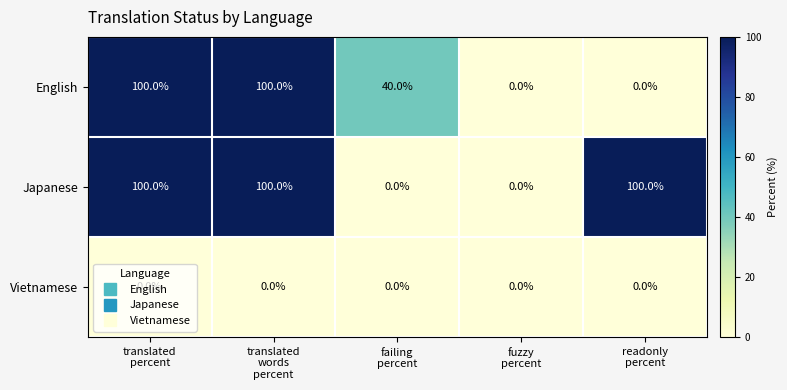

At how many categories does at least one series exceed 63?

3